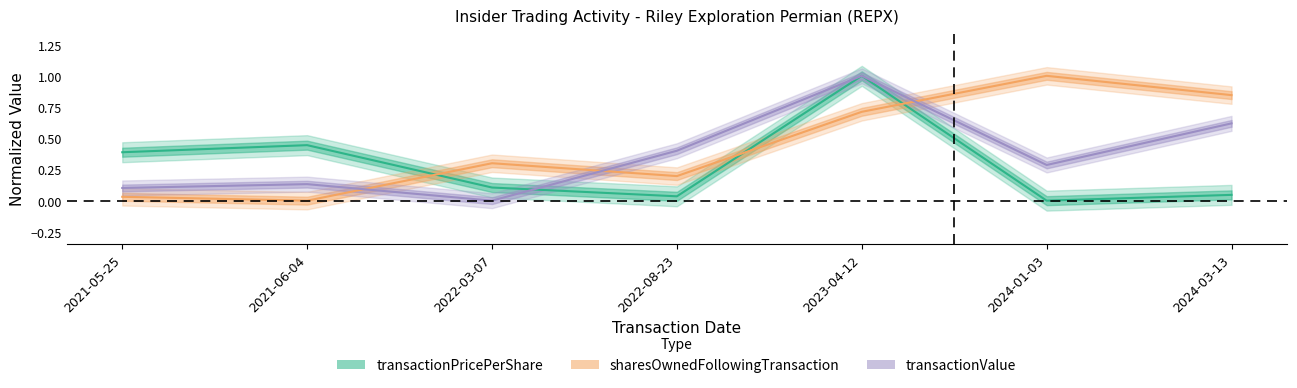

At which category does the chart reach its peak across all series?

2023-04-12